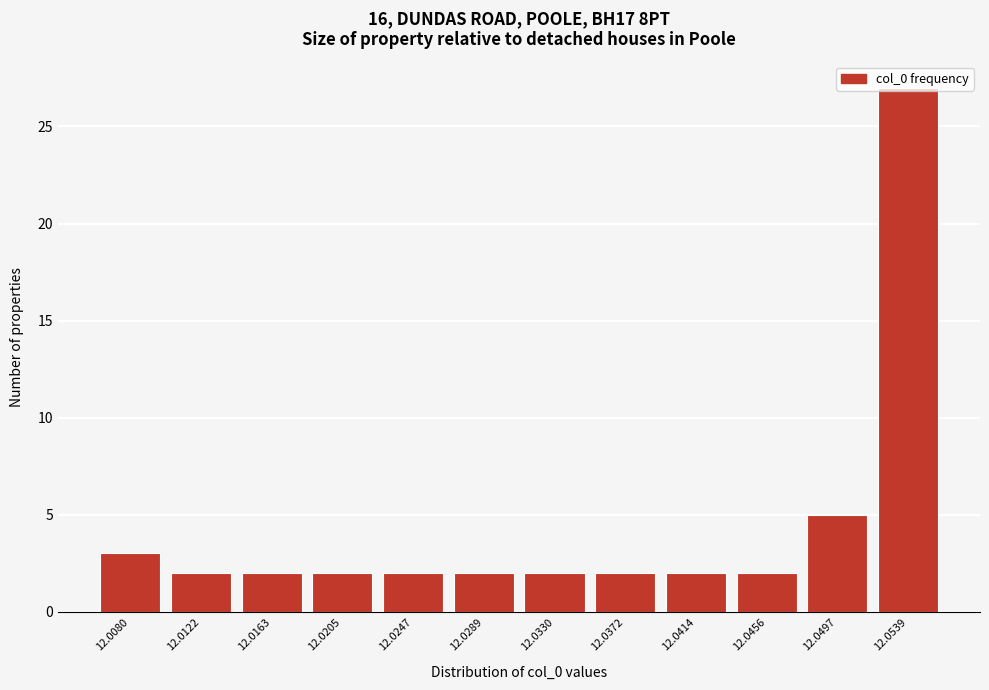

Where is the data nearest to the value 14?

12.0497